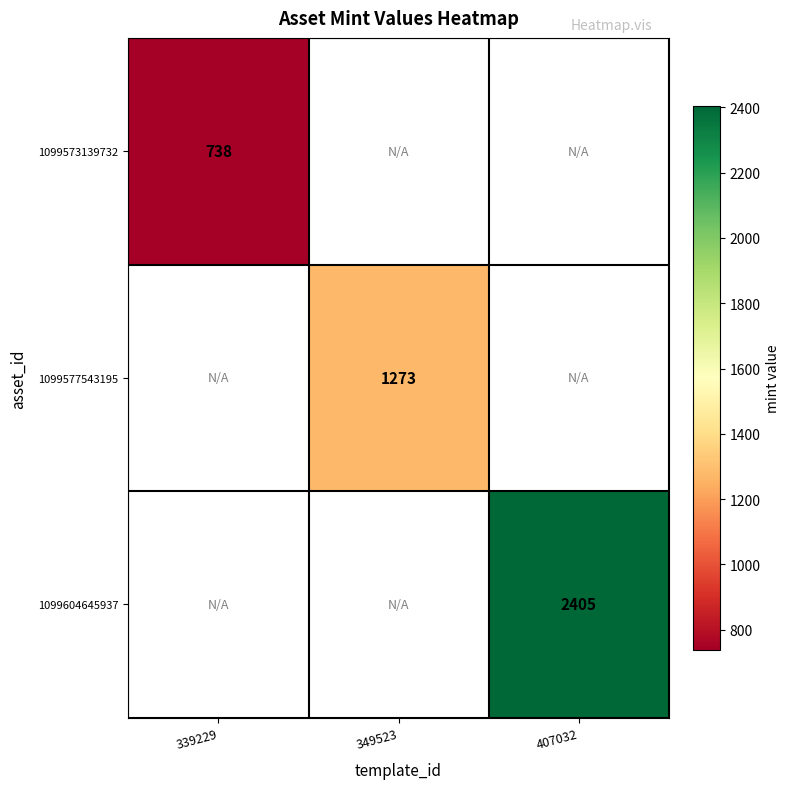

How many series are shown in this chart?

3